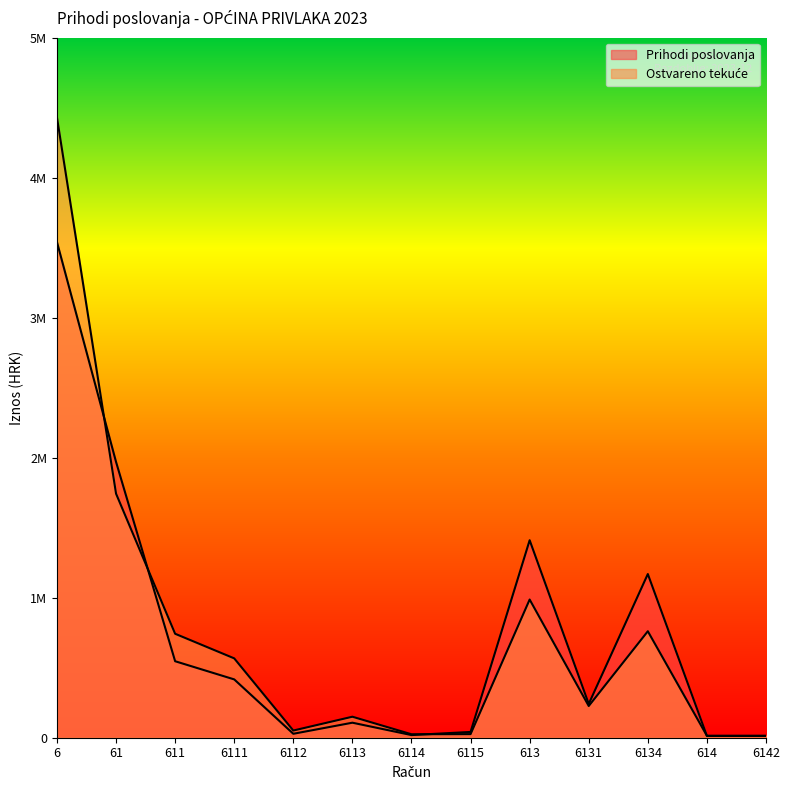

The Prihodi poslovanja series shows 12206.5 at 6115. True or false?

False